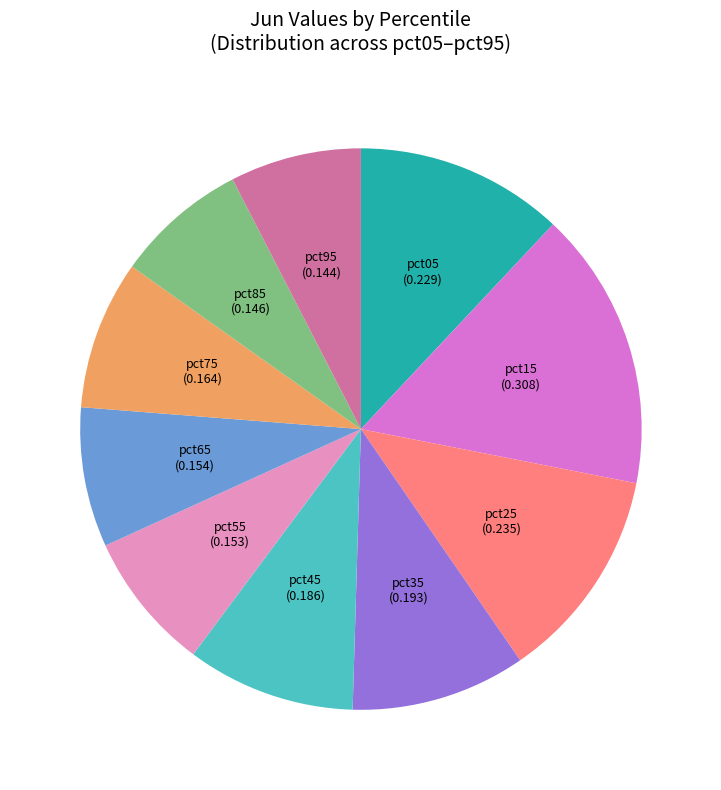

Is there a majority slice in this chart?

No